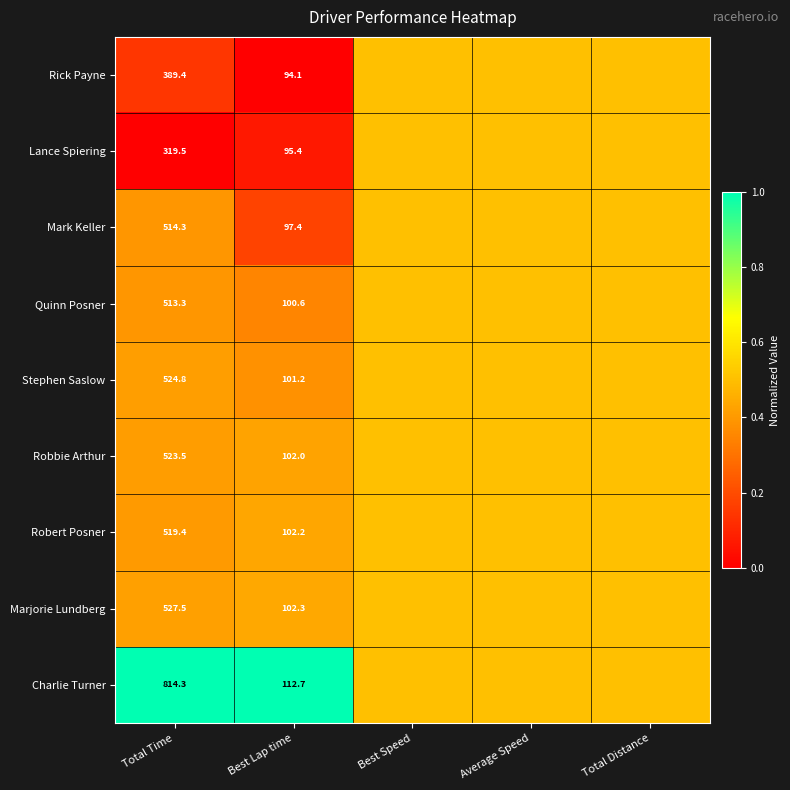

What is the total value across all series at Total Time?

4646.0